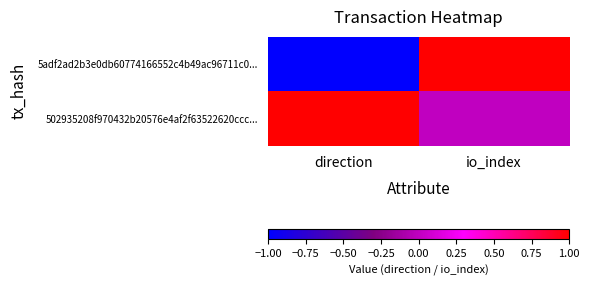

Which series has the widest spread of values?

5adf2ad2b3e0db60774166552c4b49ac96711c0...